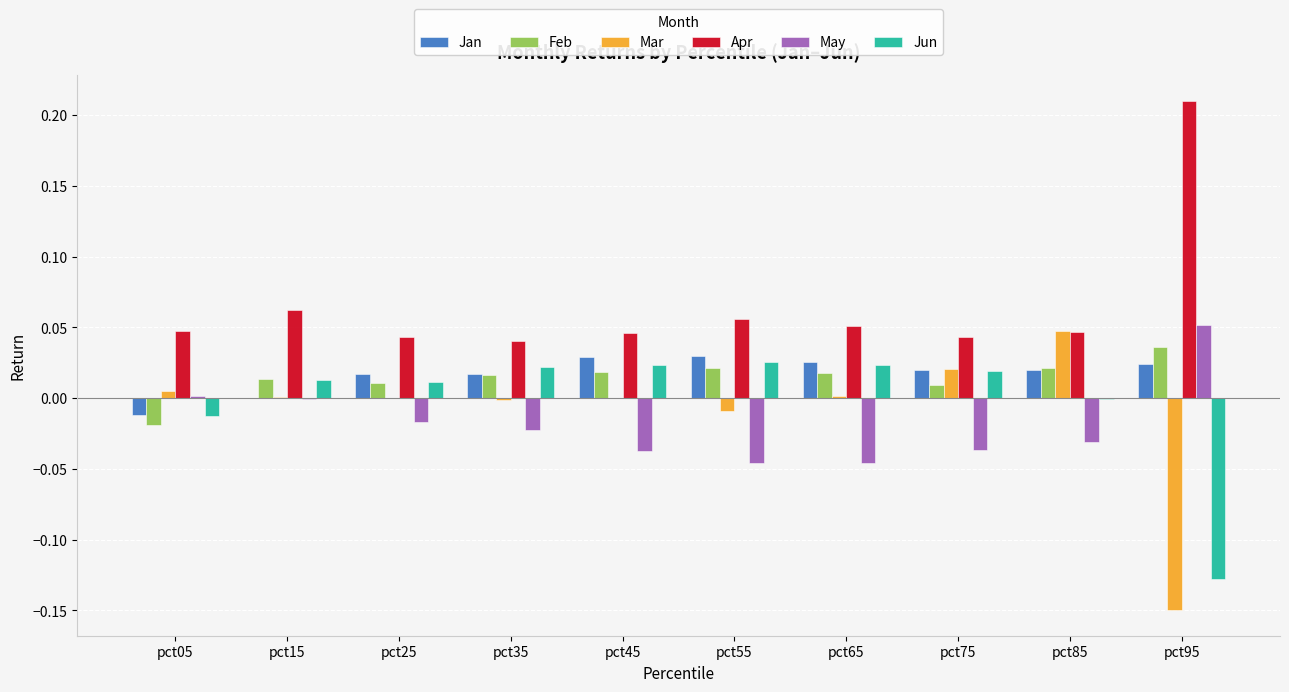

The Jun series shows 0.0 at pct35. True or false?

True